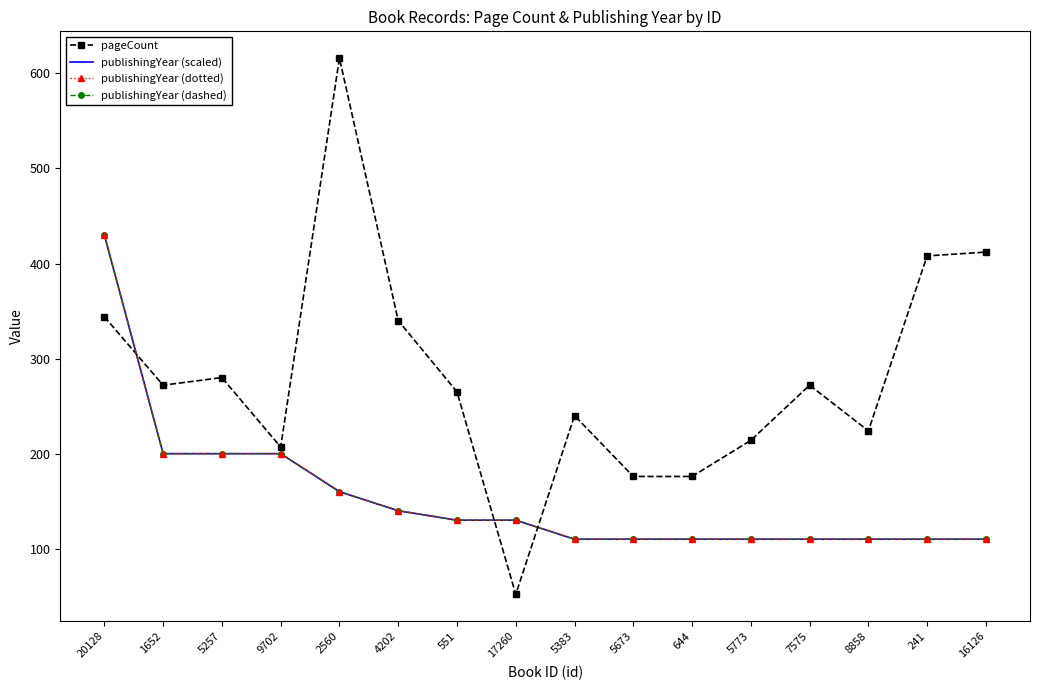

True or false: pageCount has more than 2 points higher than both neighbors.

True